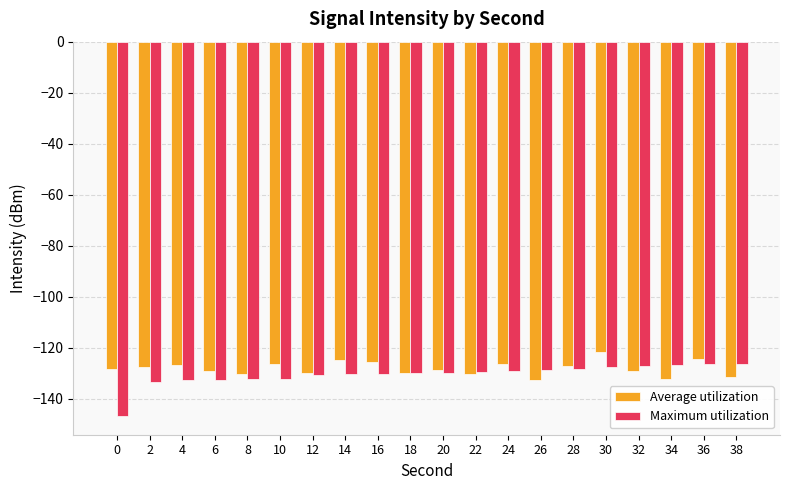

What is the approximate value of Maximum utilization at 26?

-128.8